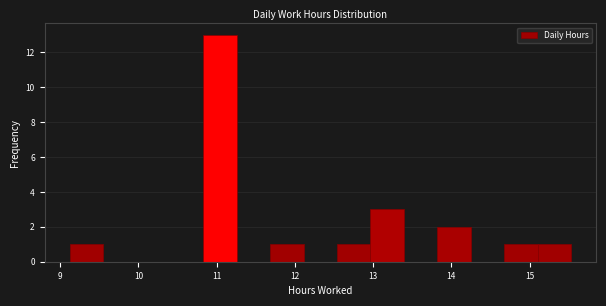

Over which range of the x-axis is the bar tallest?

10.8 to 11.3